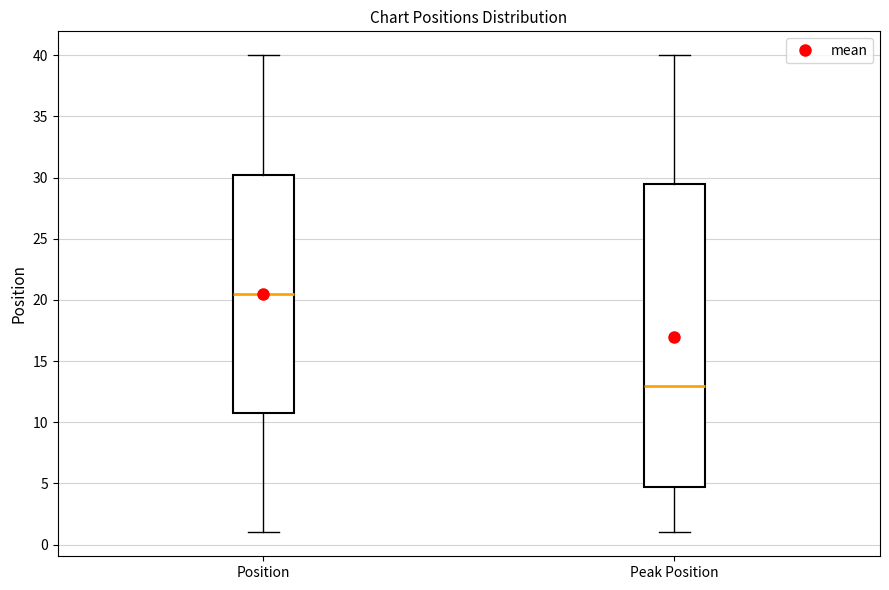

Comparing the boxes themselves (not the whiskers), which one is the tallest?

Peak Position